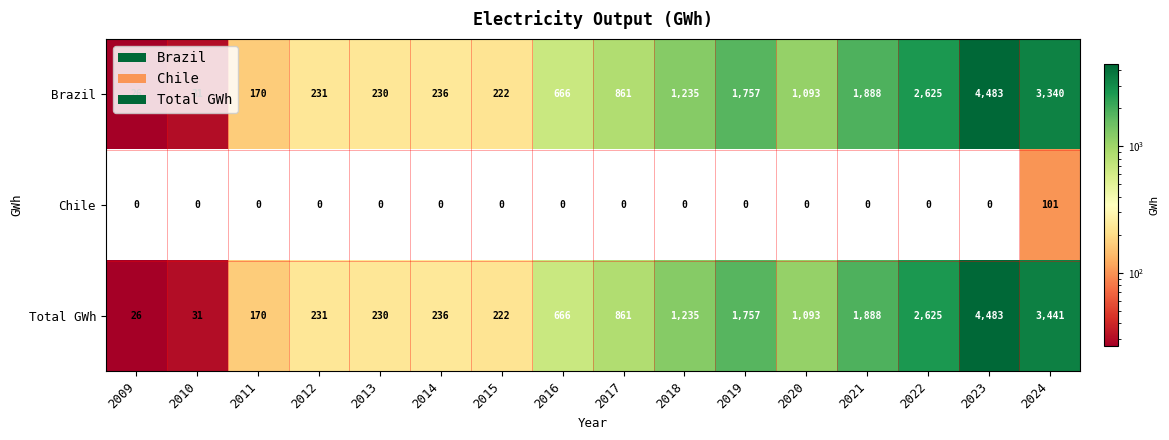

Between 2019 and 2024, which series saw the biggest shift?

Total GWh